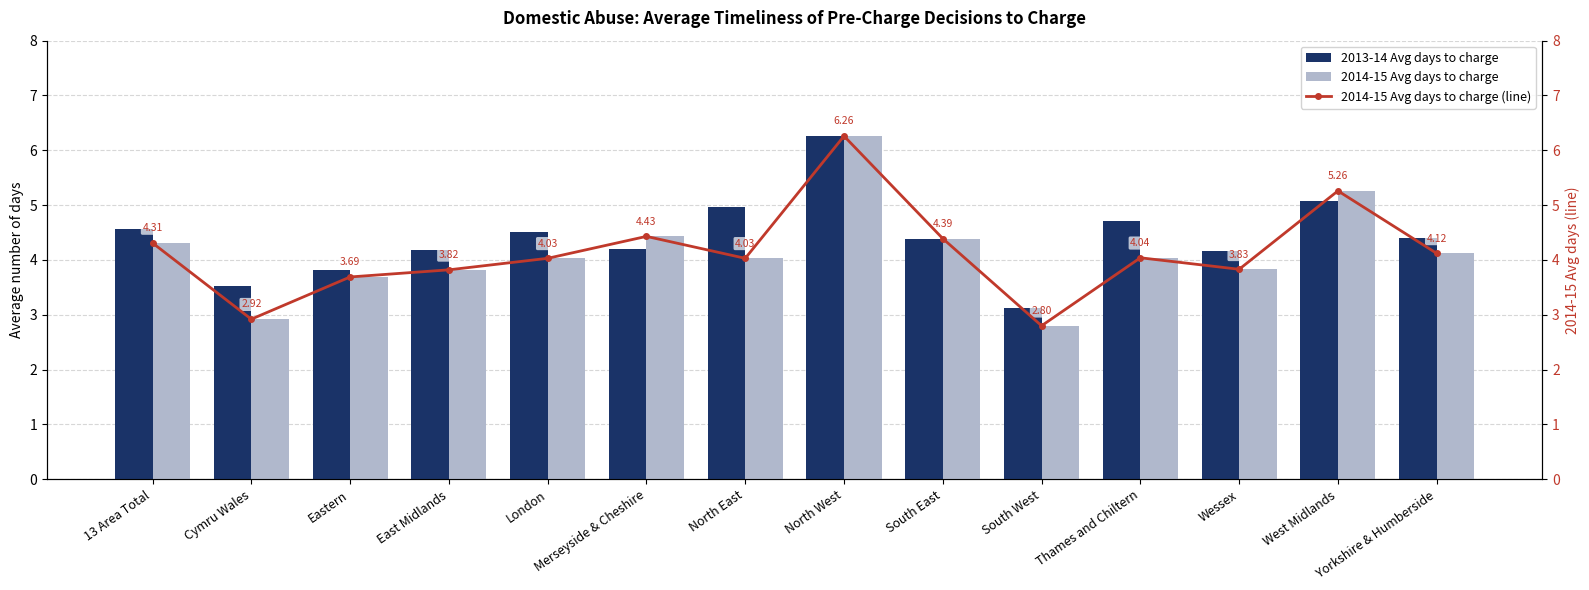

What is the difference between the second highest and minimum values in the 2013-14 Avg days to charge series?

2.0